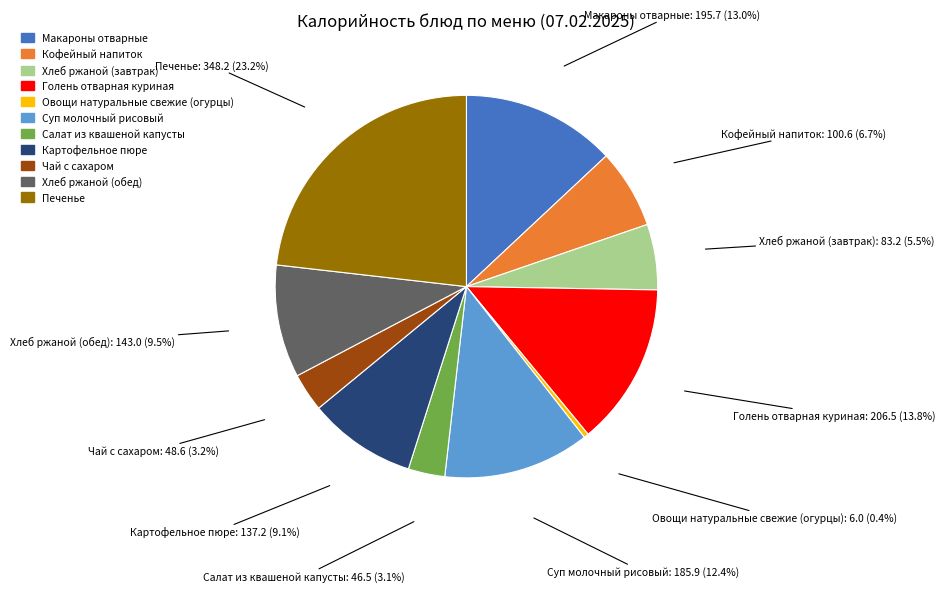

True or false: Голень отварная куриная accounts for 14% of the total.

True